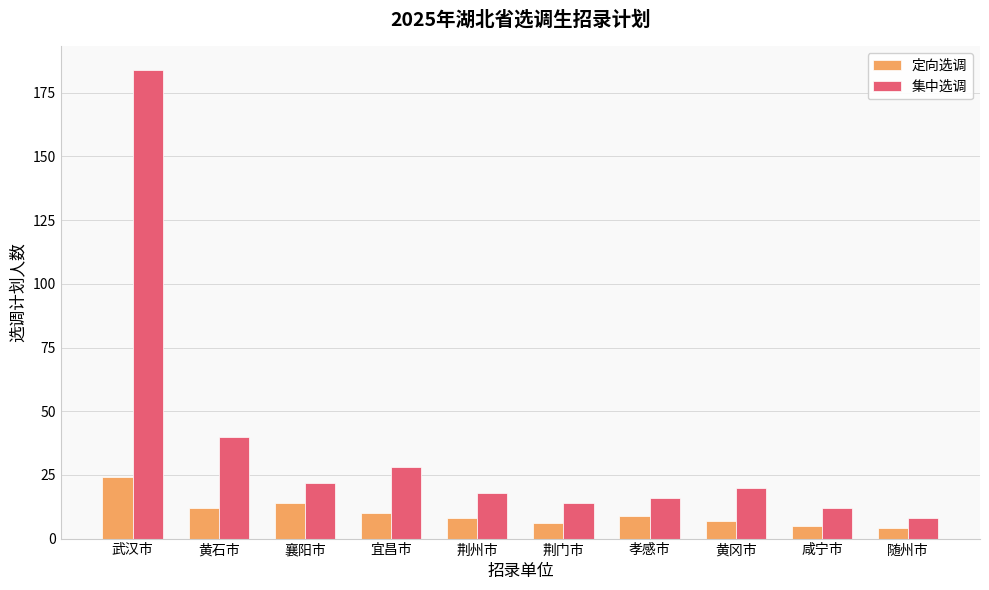

At which label is 定向选调 closest to 14?

襄阳市